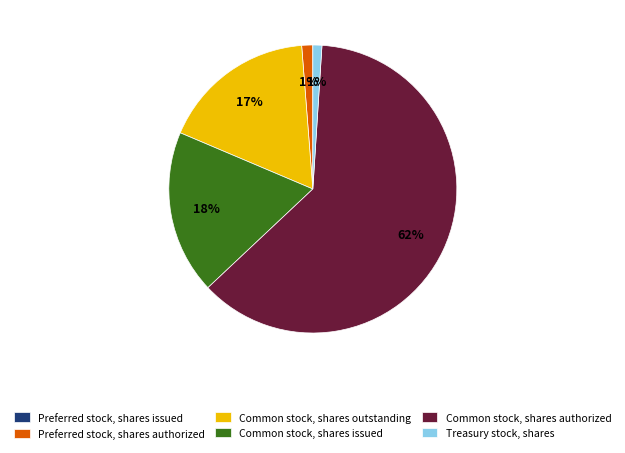

To the nearest percent, what is the difference between the Common stock, shares issued and Preferred stock, shares authorized slice percentages?

17%